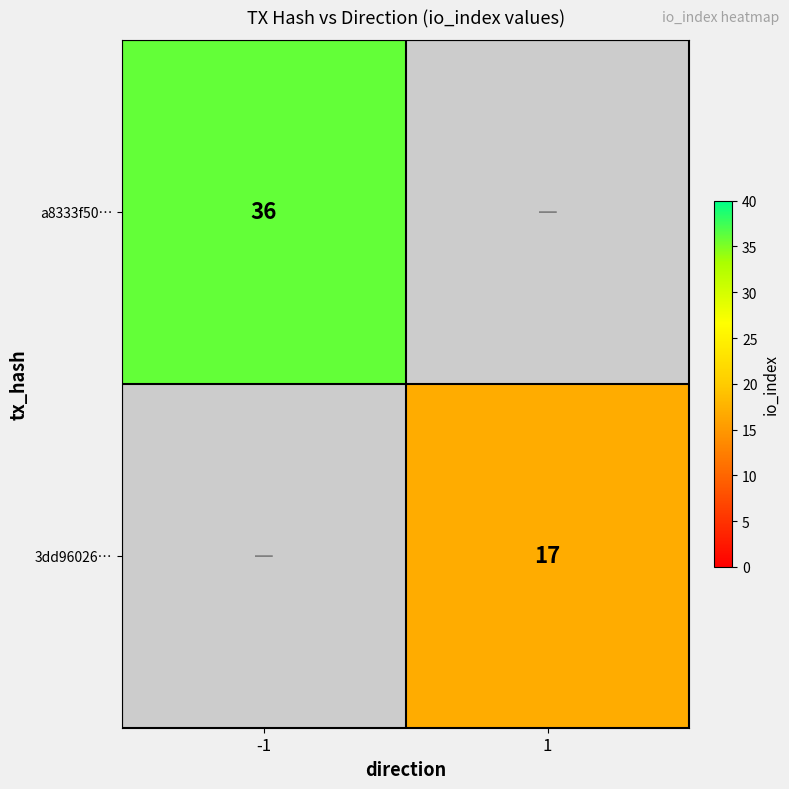

True or false: 3dd96026… has a value of 27 at 1.

False